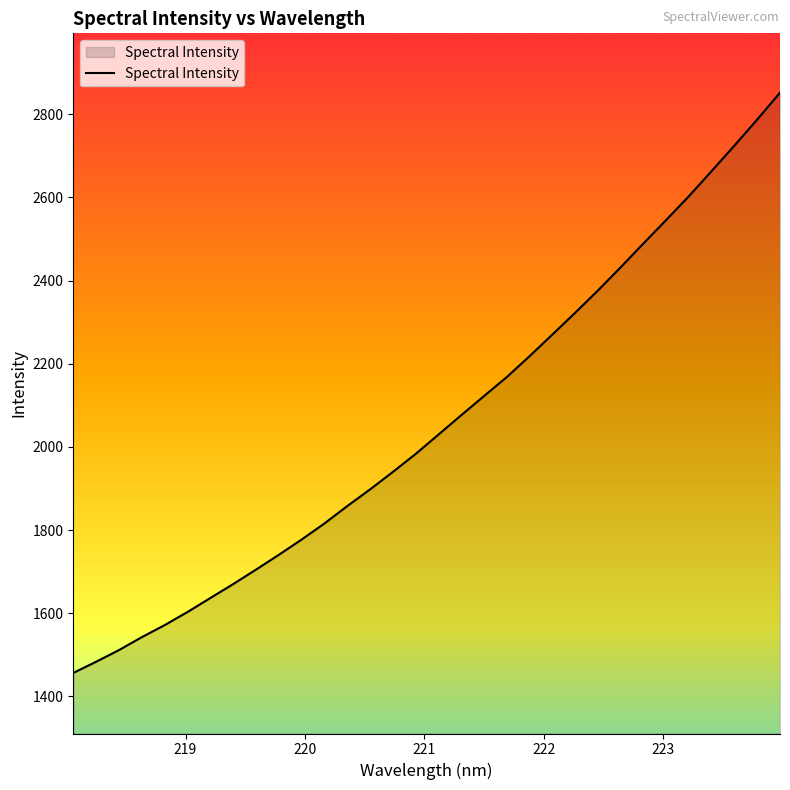

What is the difference between the maximum and minimum values?

1395.2